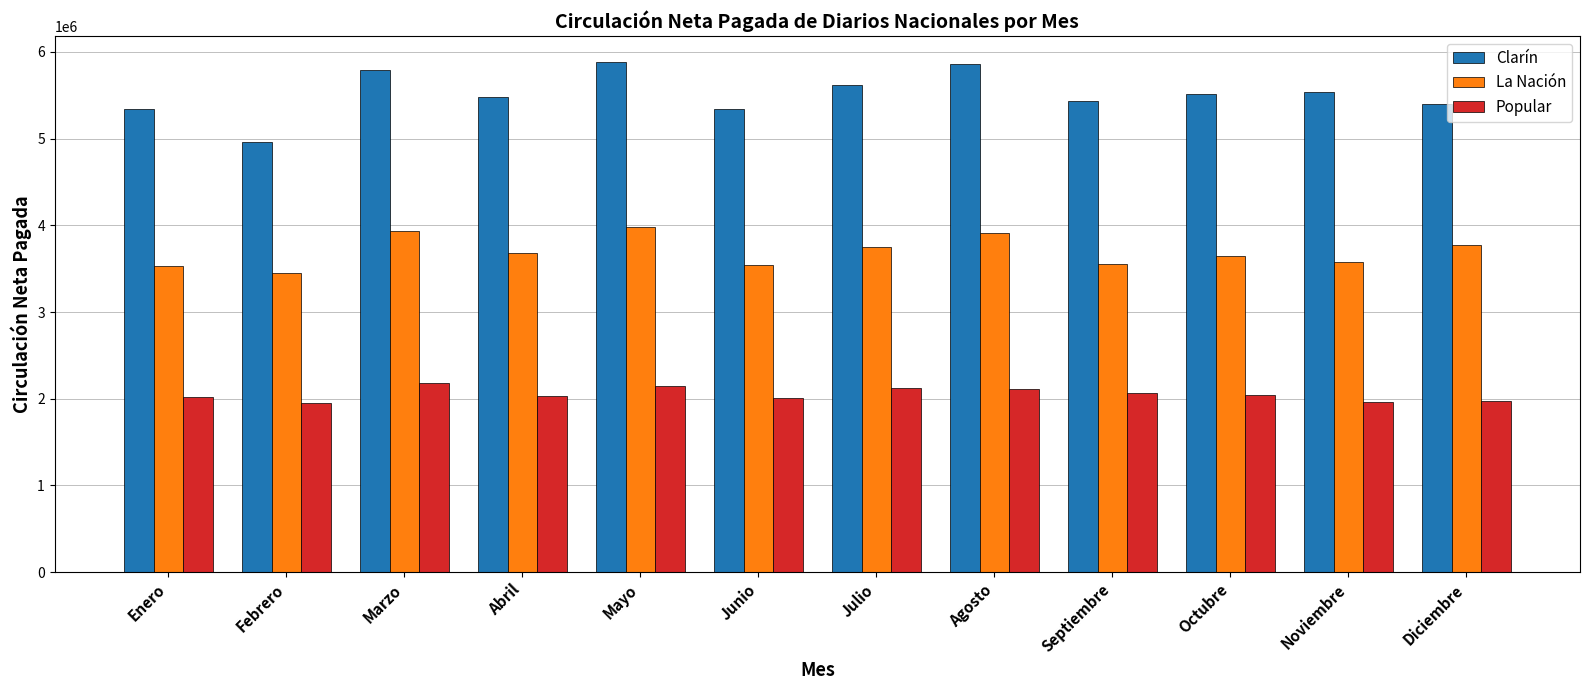

Is it true that La Nación equals 5502132 at Agosto?

False